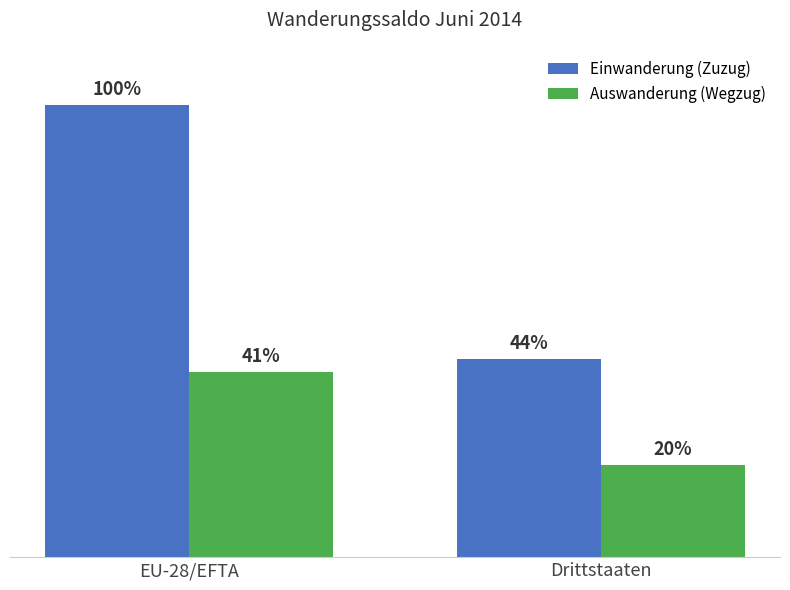

What are all the series names shown in the legend?

Einwanderung (Zuzug), Auswanderung (Wegzug)